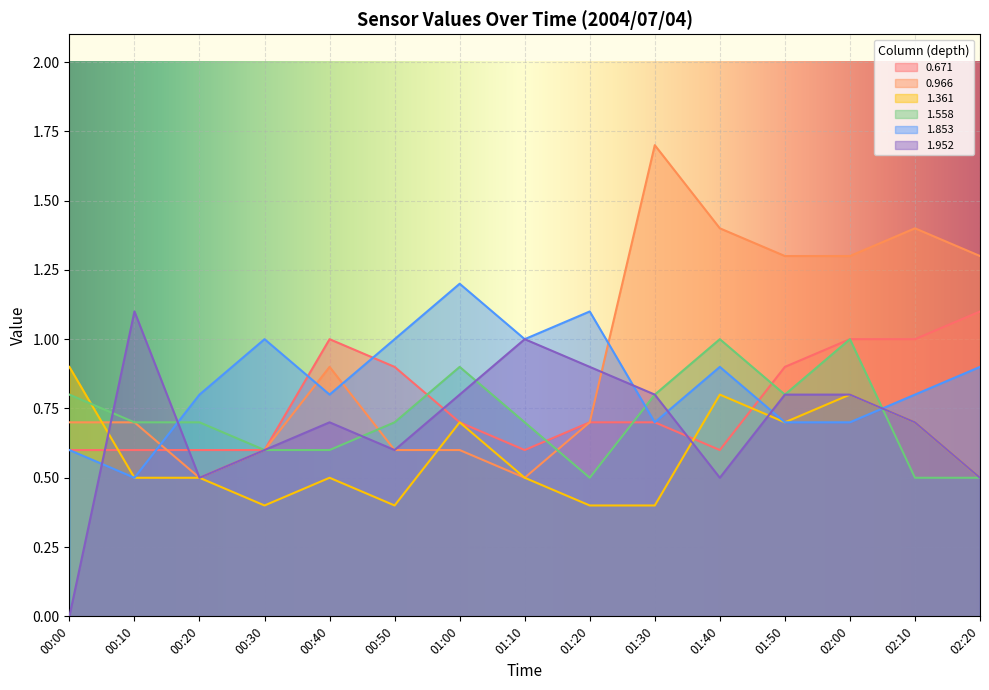

Where is the first local maximum for 1.853?

00:30